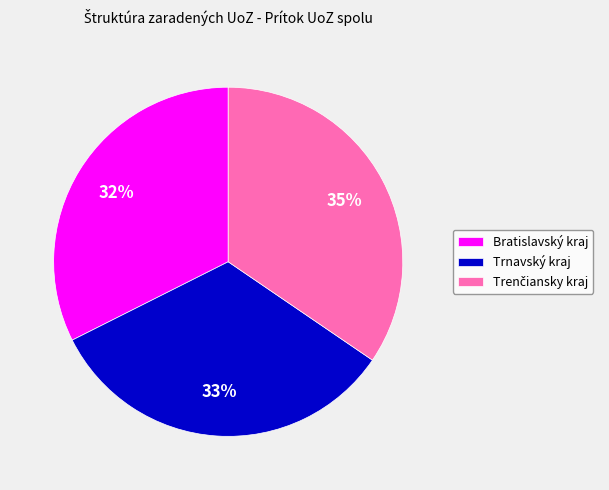

What percentage is the Trnavský kraj slice, to the nearest percent?

33%